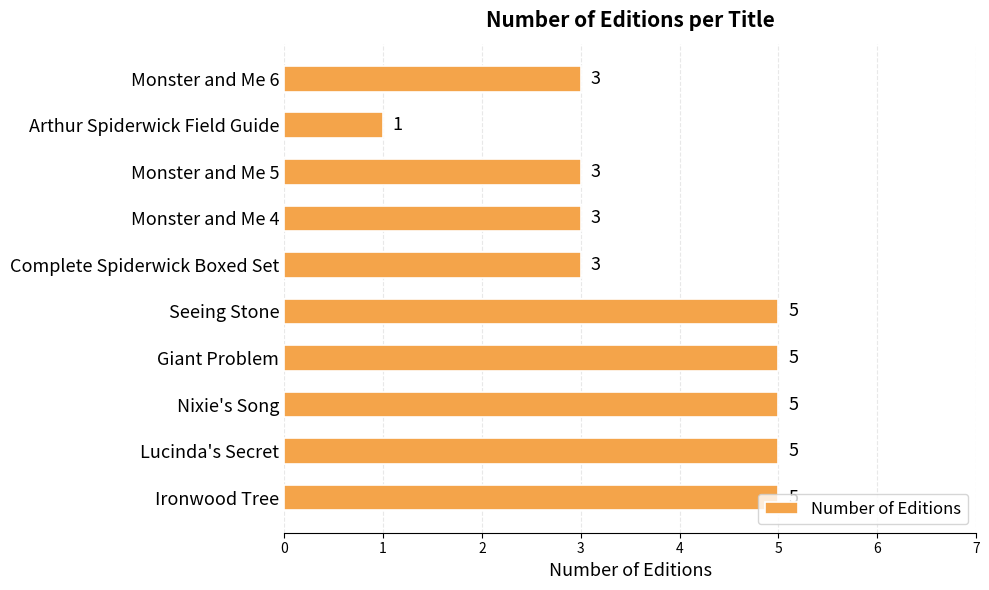

Which label corresponds to the smallest value in the chart?

Arthur Spiderwick Field Guide